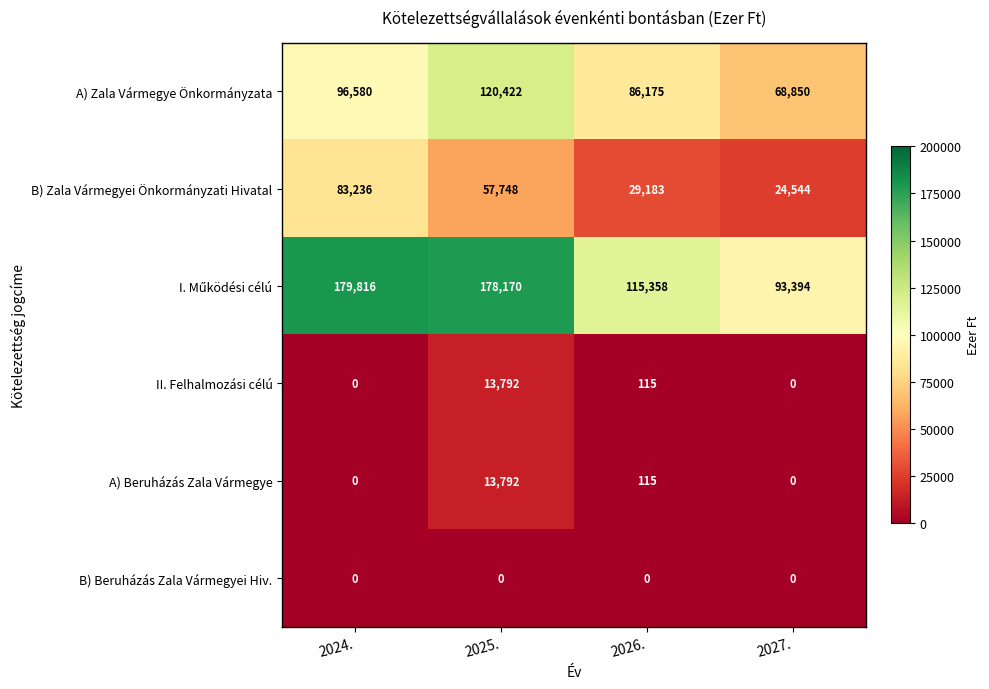

How many categories are shown in the chart?

4